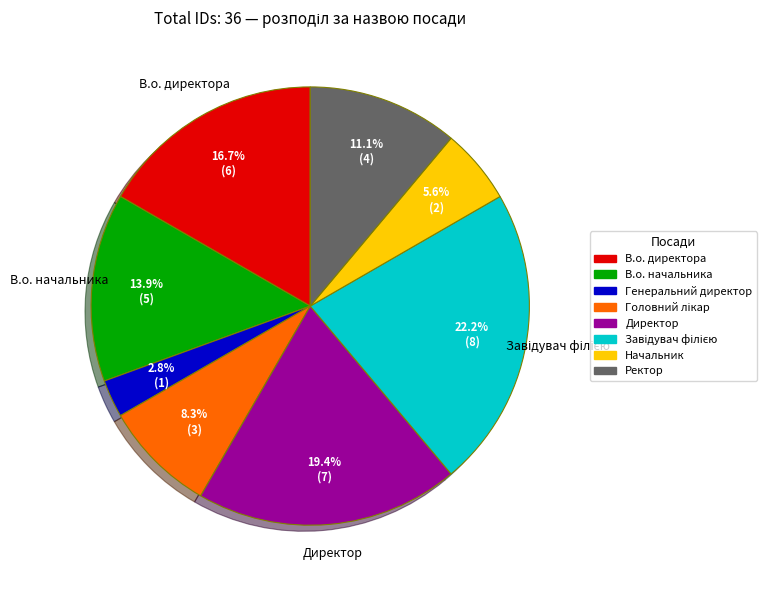

Which category has the smallest portion of the pie?

Генеральний директор